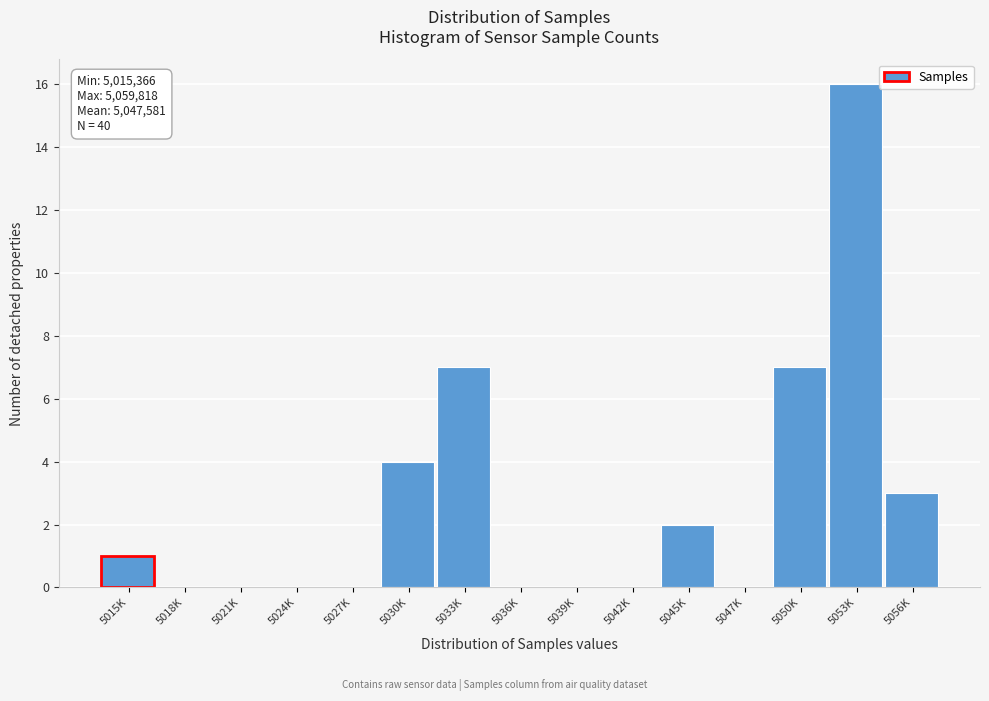

Reading left to right, transcribe all the data shown in this chart.

5015K=1	5018K=0	5021K=0	5024K=0	5027K=0	5030K=4	5033K=7	5036K=0	5039K=0	5042K=0	5045K=2	5047K=0	5050K=7	5053K=16	5056K=3